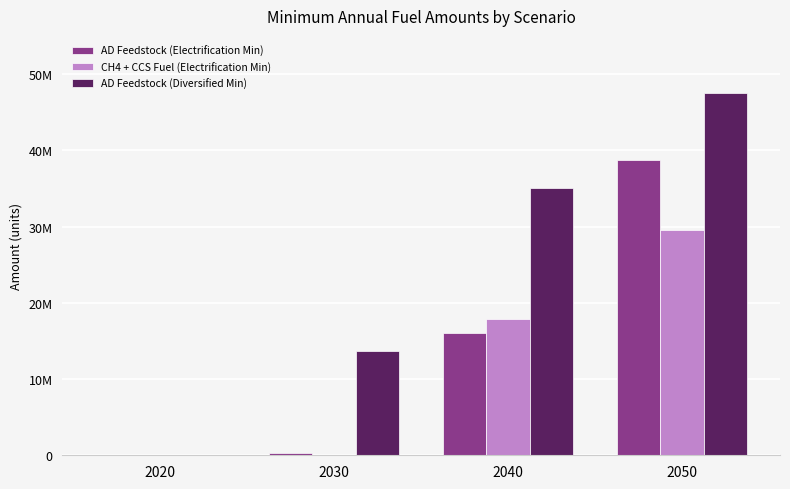

What are all the series names shown in the legend?

AD Feedstock (Electrification Min), CH4 + CCS Fuel (Electrification Min), AD Feedstock (Diversified Min)